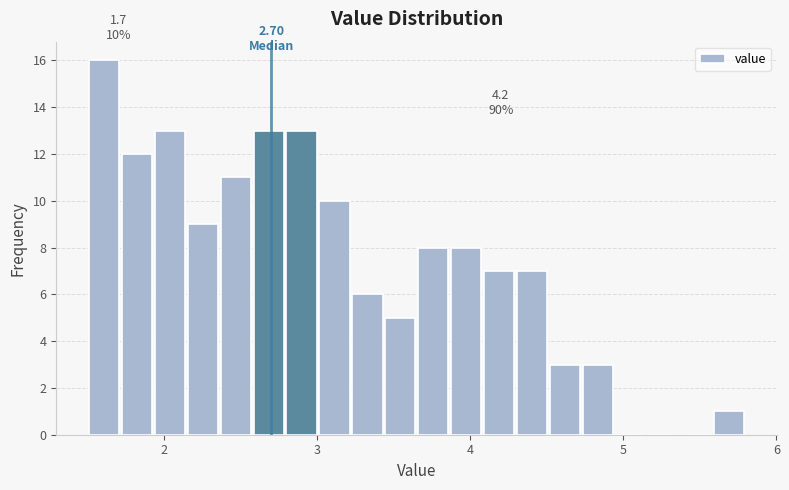

Read against the x-axis, roughly where is the centre of the tallest bar?

1.6